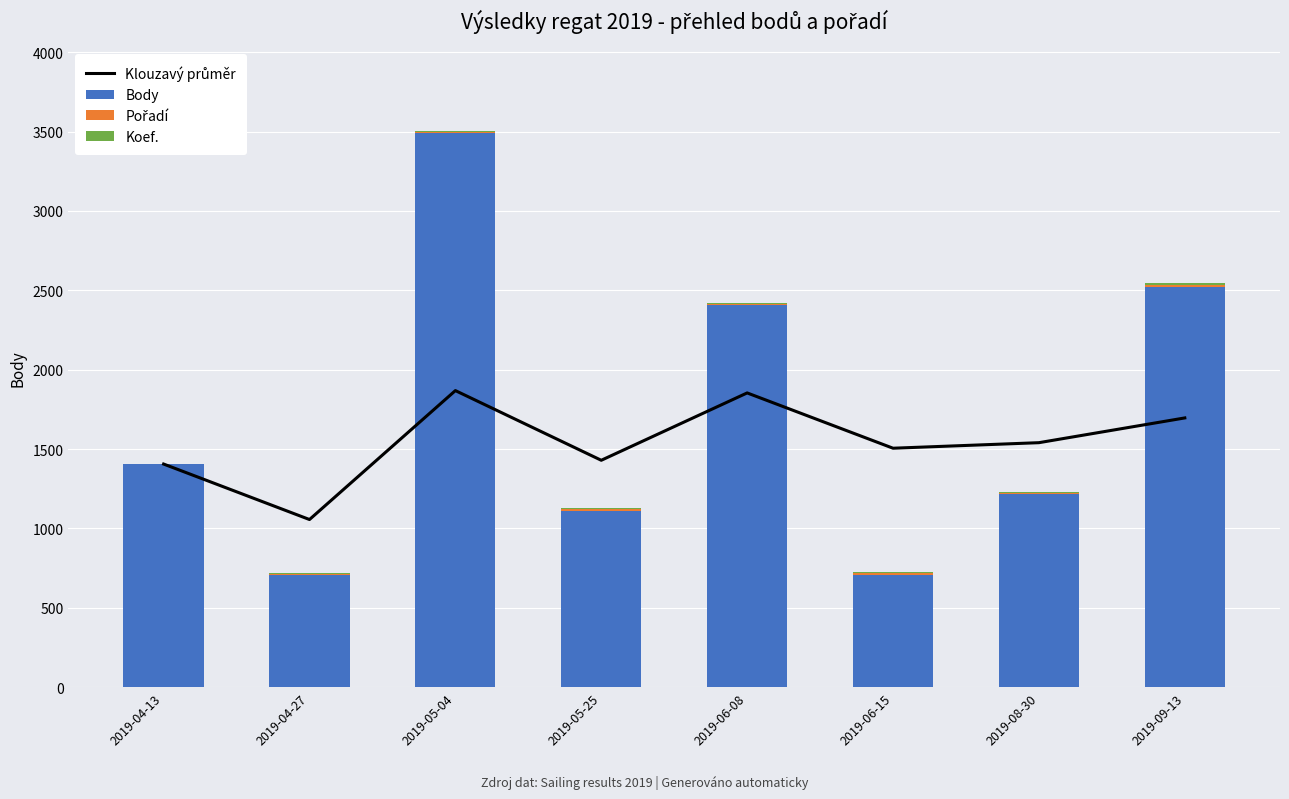

Which category has the highest value in the Body series?

2019-05-04